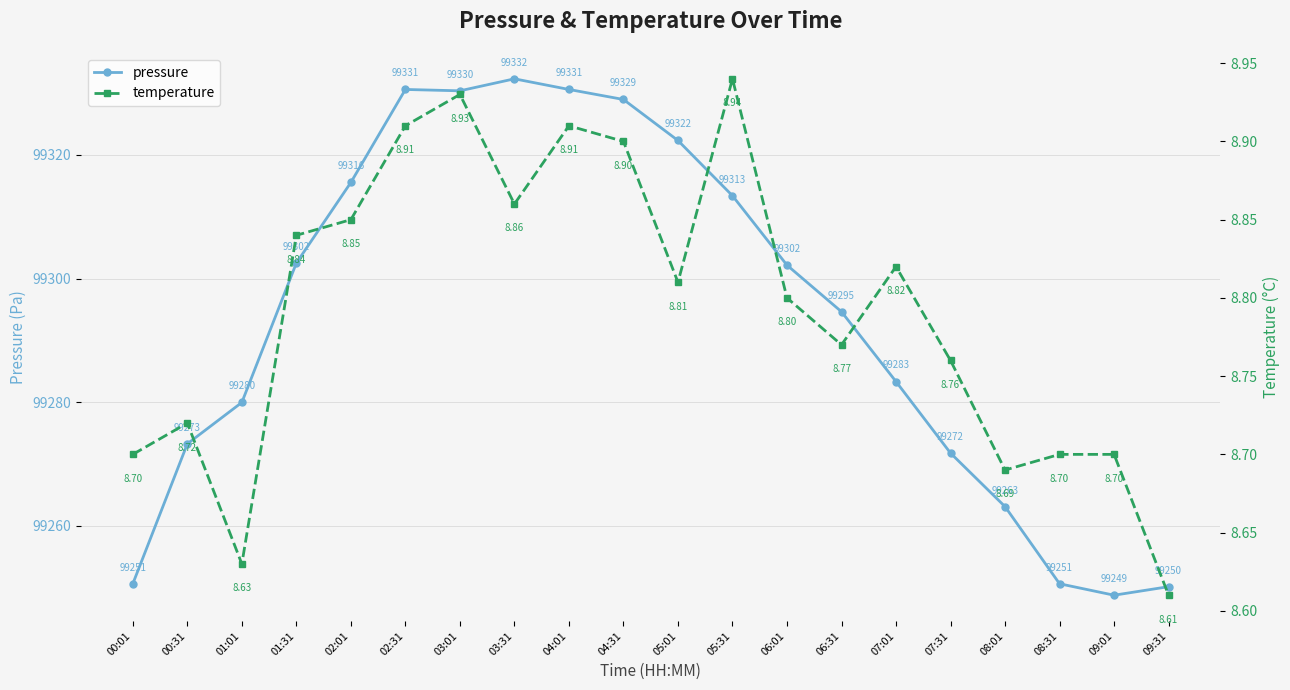

True or false: pressure and temperature intersect in this chart.

False